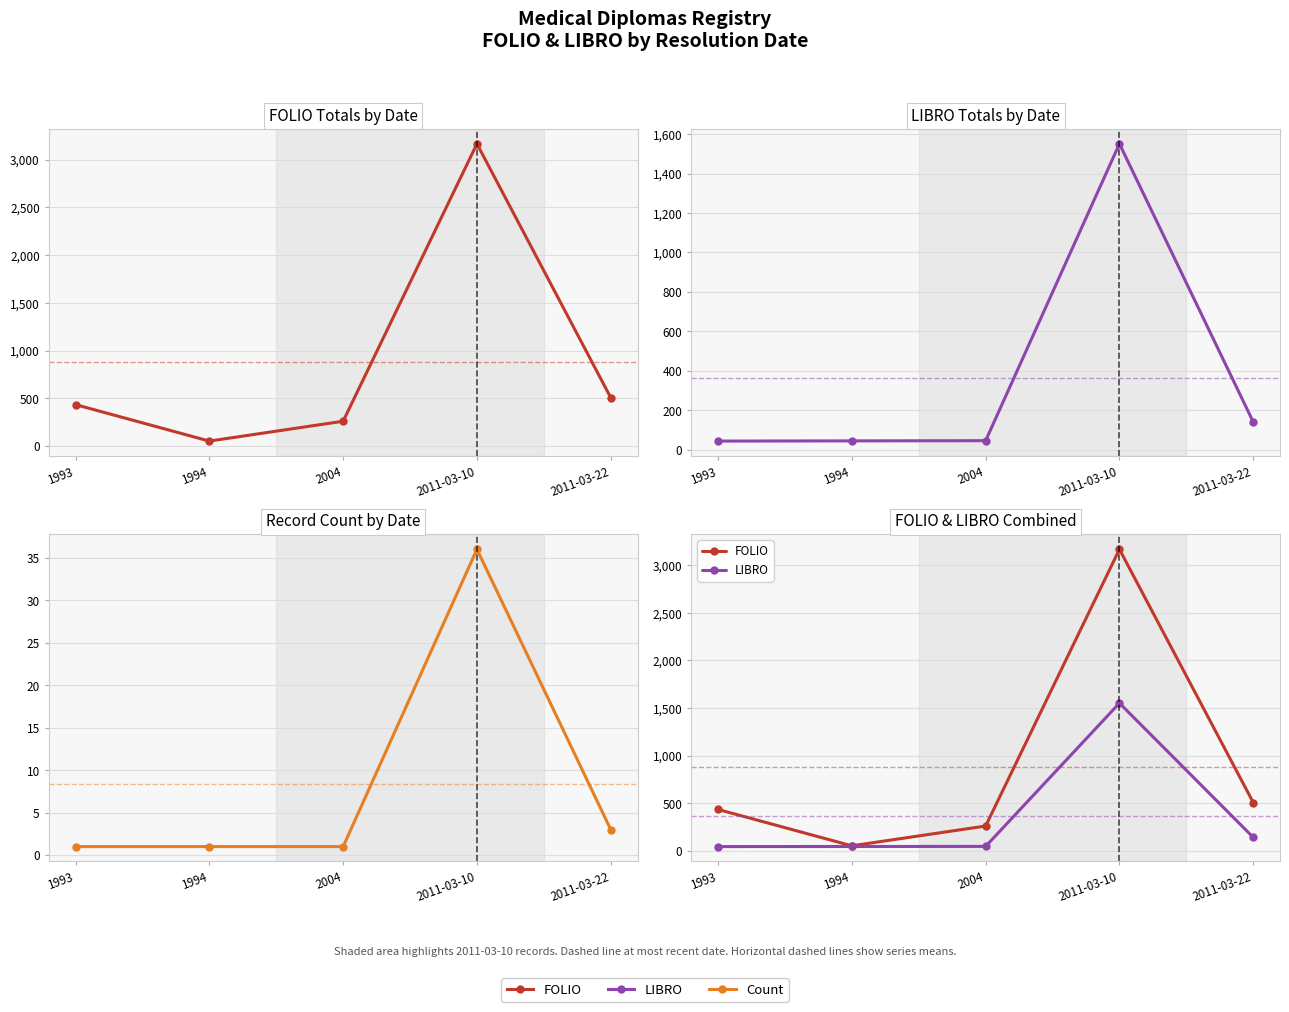

What is the total value across all series at 2004?

307